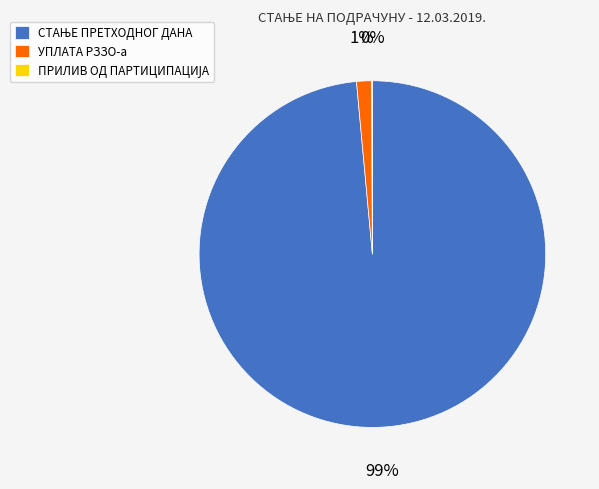

To the nearest percent, what is the average slice percentage?

33%